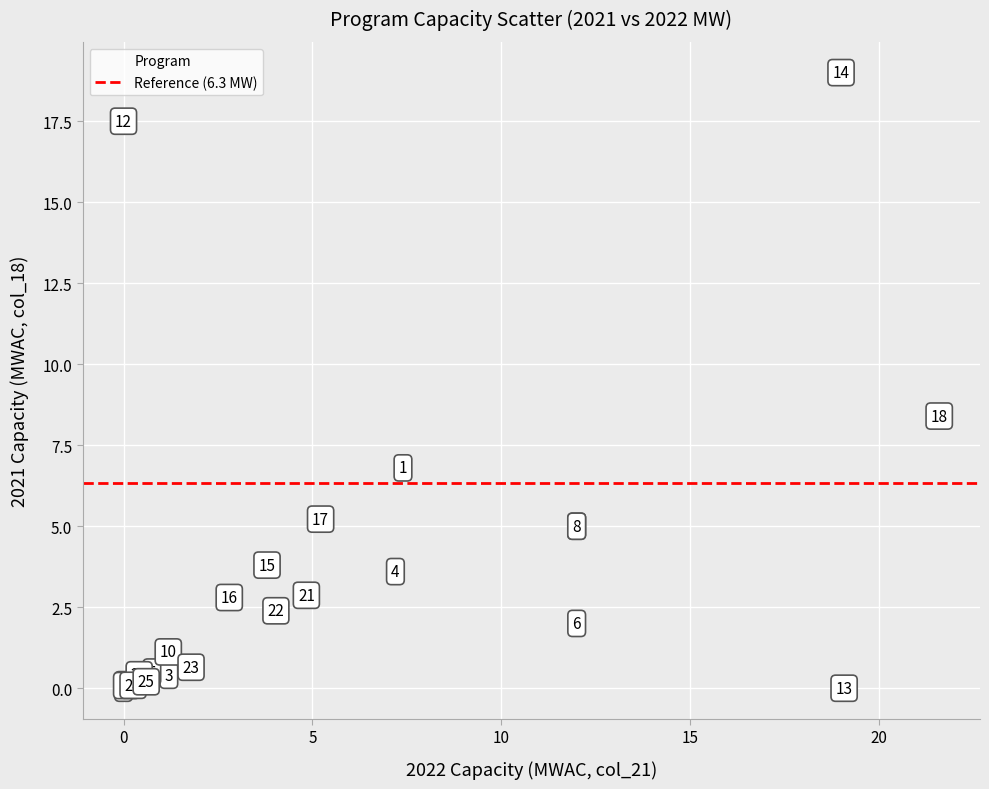

What Y value in the scatter plot is closest to 9?

8.4